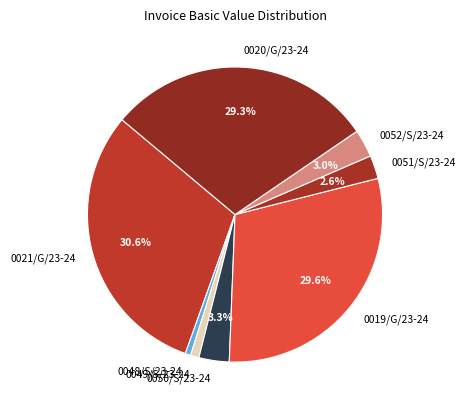

Combined, do 0021/G/23-24 and 0019/G/23-24 account for over 50%?

Yes